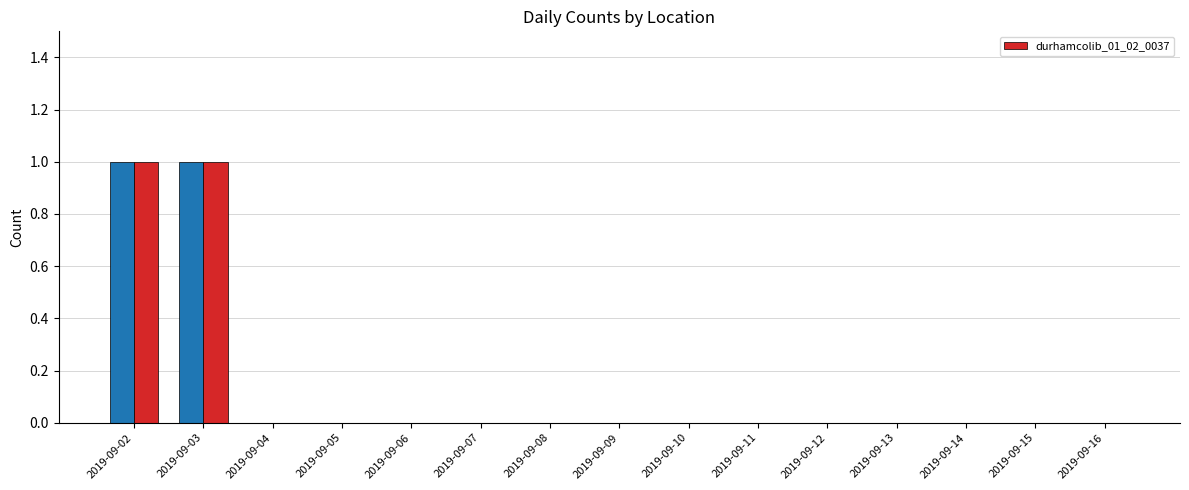

Which category has the highest value across all series?

2019-09-02